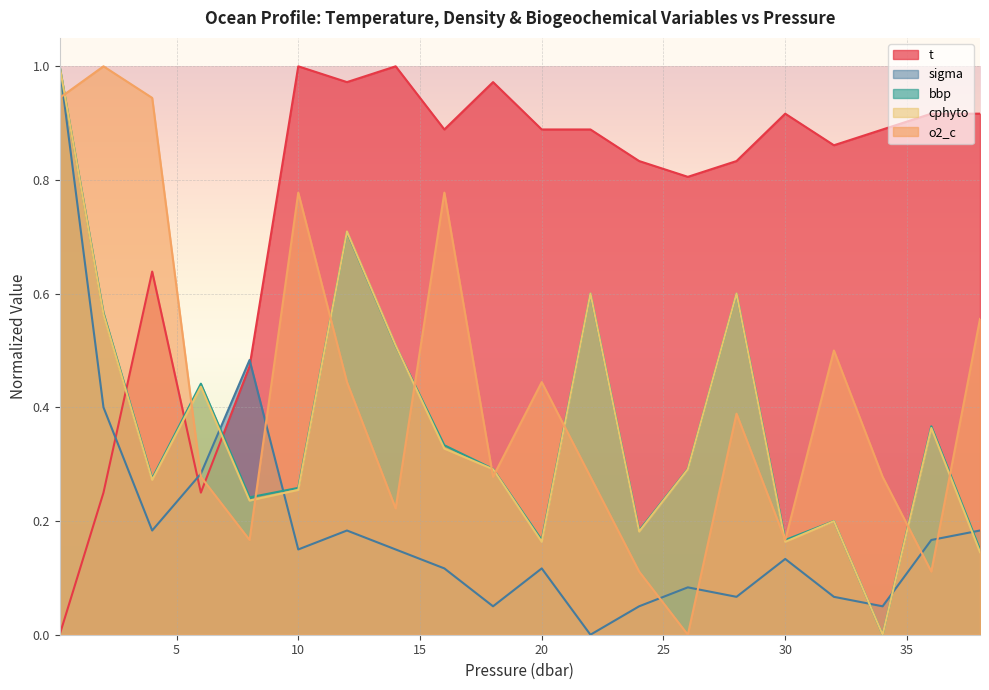

How many interior local valleys does the sigma series have?

6